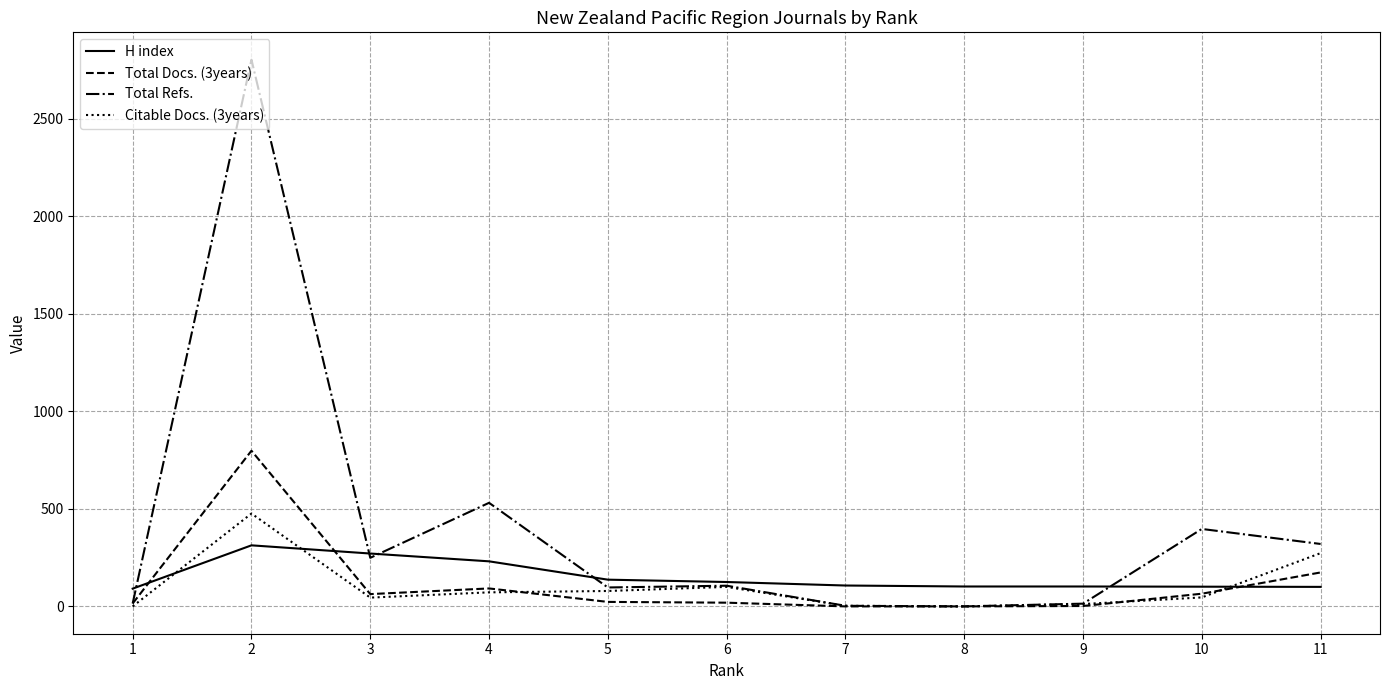

How many lines are shown in the chart?

4